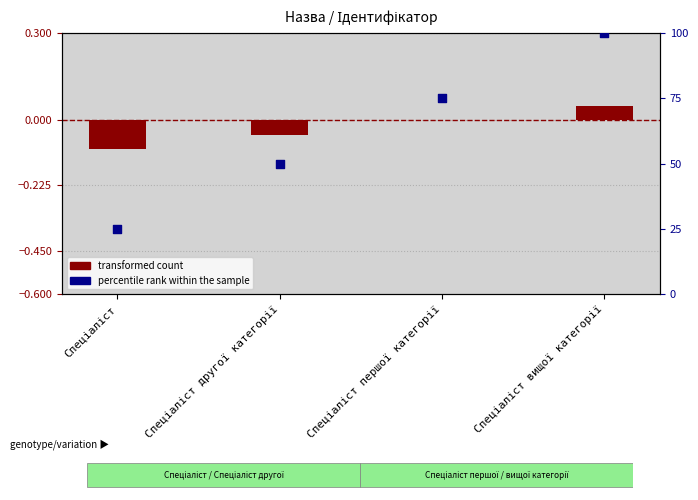

What are all the series names shown in the legend?

transformed count, percentile rank within the sample